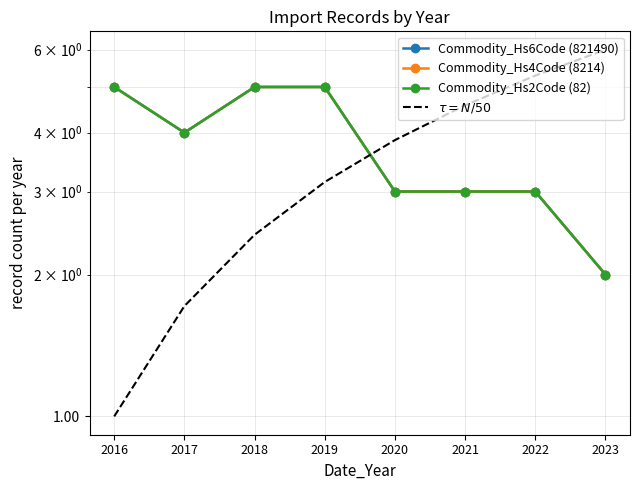

Which series changed the most between 2016 and 2022?

$\tau = N/50$